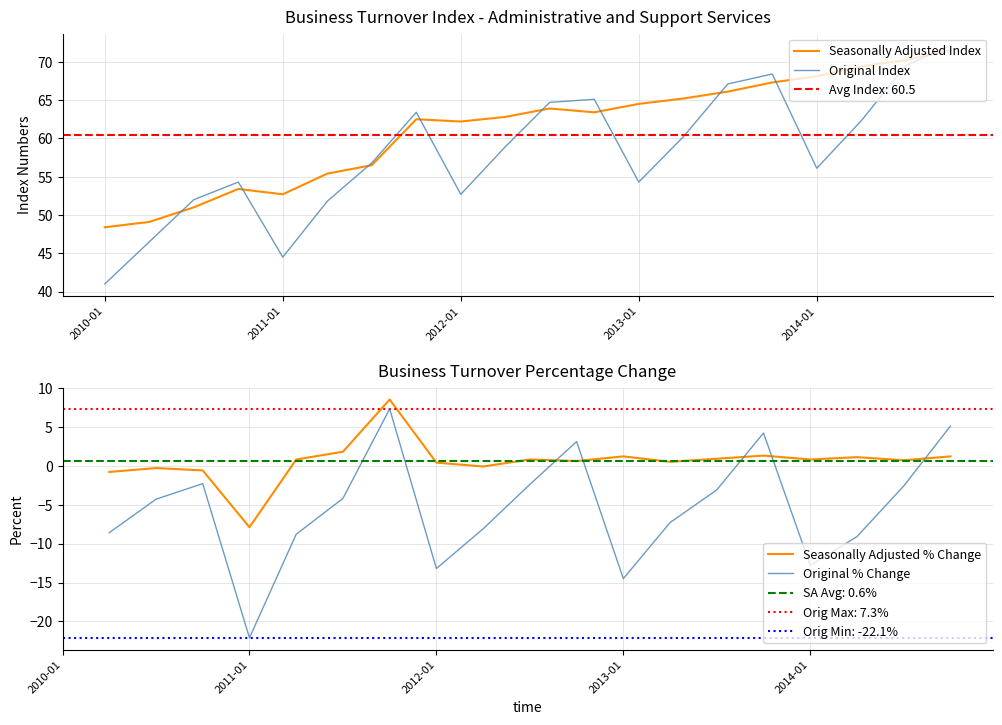

What is the maximum value for Seasonally Adjusted Index?

71.5